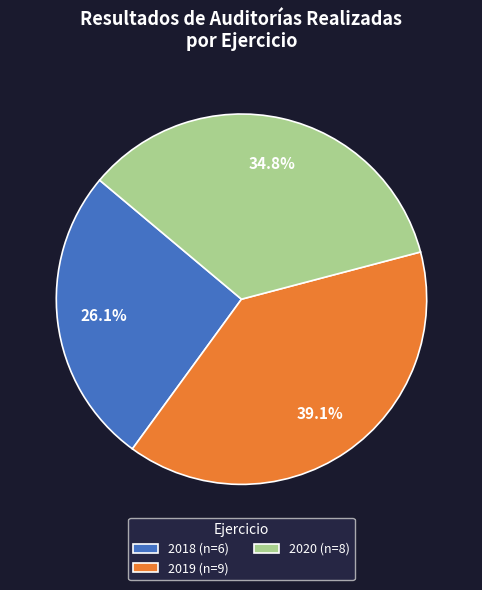

Rank the categories by value from highest to lowest.

2019 (n=9), 2020 (n=8), 2018 (n=6)